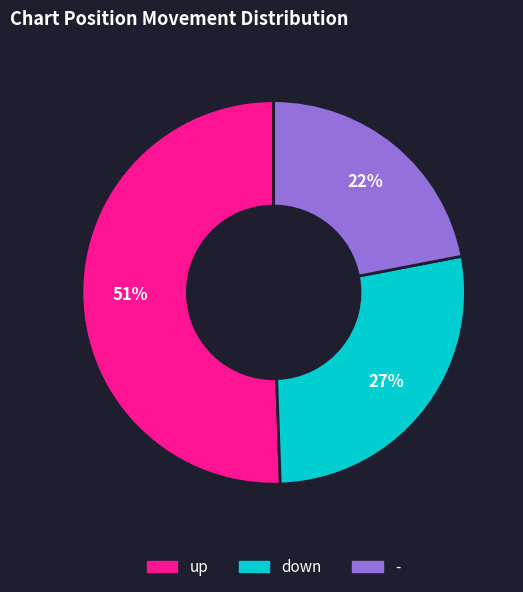

Is it true that down is 15% of the pie?

False